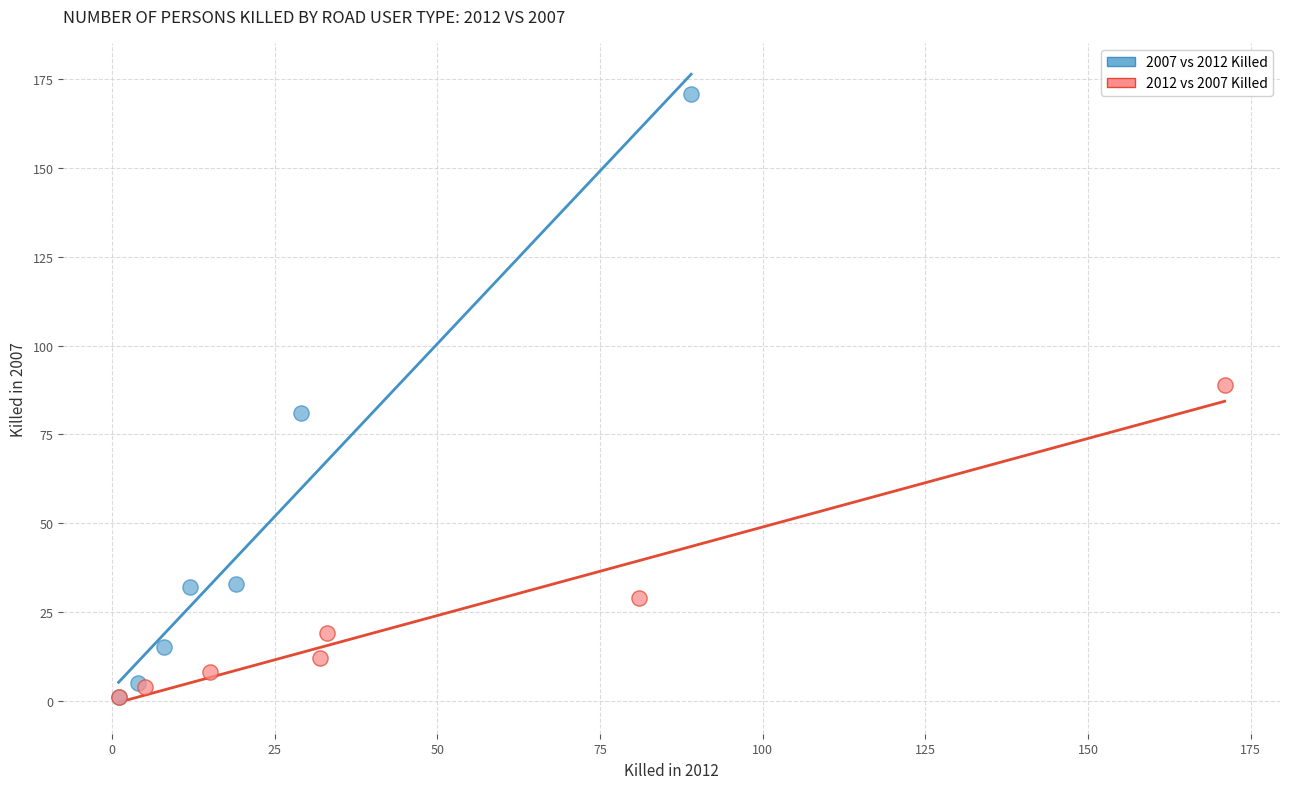

Which series contains the highest Y value?

2007 vs 2012 Killed